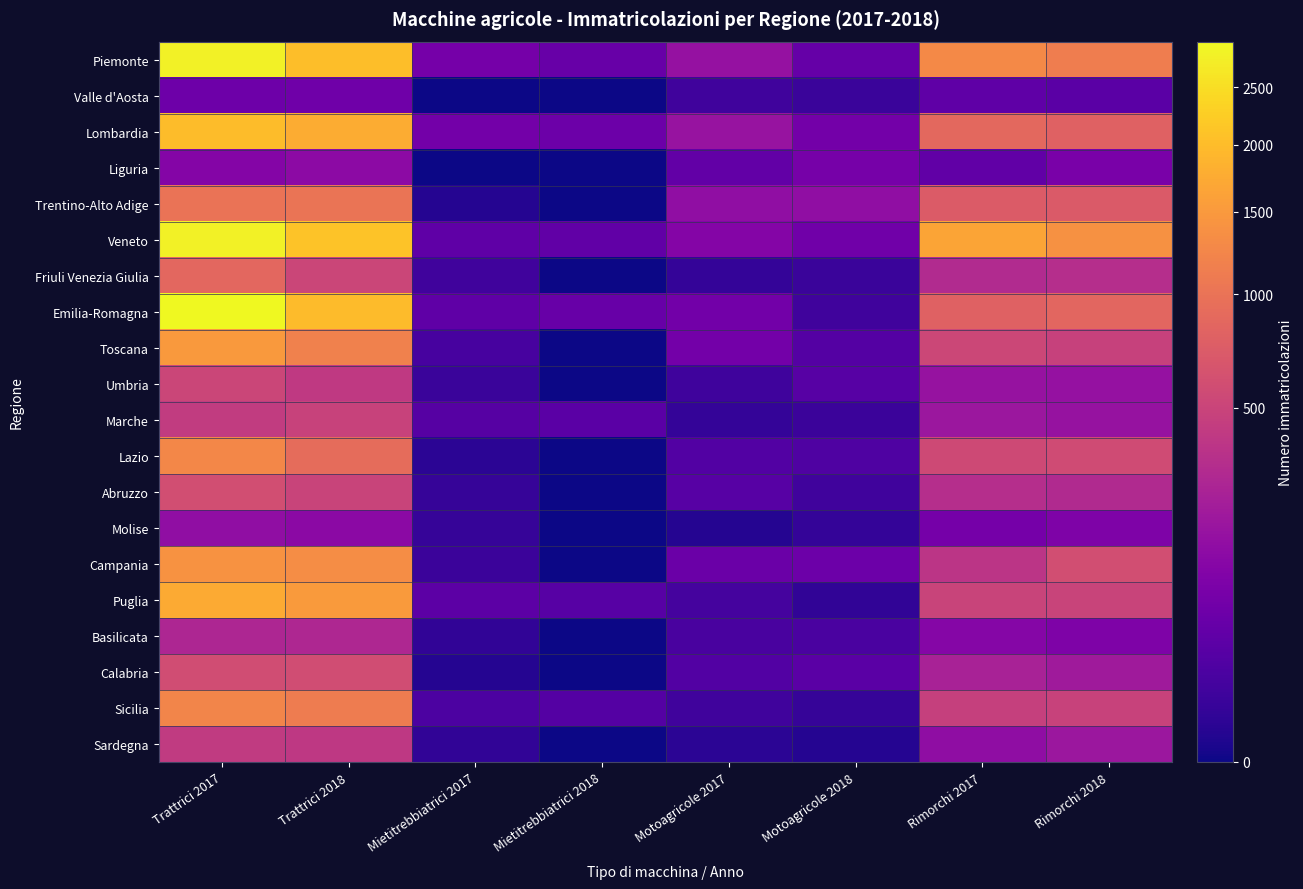

Reading left to right, what are all the values shown in this chart?

Piemonte: Trattrici 2017=2822	Trattrici 2018=2022	Mietitrebbiatrici 2017=72	Mietitrebbiatrici 2018=48	Motoagricole 2017=163	Motoagricole 2018=46	Rimorchi 2017=1285	Rimorchi 2018=1123
Valle d'Aosta: Trattrici 2017=60	Trattrici 2018=63	Mietitrebbiatrici 2017=0	Mietitrebbiatrici 2018=0	Motoagricole 2017=9	Motoagricole 2018=6	Rimorchi 2017=37	Rimorchi 2018=31
Lombardia: Trattrici 2017=2002	Trattrici 2018=1761	Mietitrebbiatrici 2017=71	Mietitrebbiatrici 2018=57	Motoagricole 2017=172	Motoagricole 2018=69	Rimorchi 2017=881	Rimorchi 2018=798
Liguria: Trattrici 2017=109	Trattrici 2018=135	Mietitrebbiatrici 2017=0	Mietitrebbiatrici 2018=0	Motoagricole 2017=41	Motoagricole 2018=78	Rimorchi 2017=40	Rimorchi 2018=82
Trentino-Alto Adige: Trattrici 2017=1010	Trattrici 2018=1024	Mietitrebbiatrici 2017=1	Mietitrebbiatrici 2018=0	Motoagricole 2017=149	Motoagricole 2018=150	Rimorchi 2017=727	Rimorchi 2018=721
Veneto: Trattrici 2017=2812	Trattrici 2018=2102	Mietitrebbiatrici 2017=38	Mietitrebbiatrici 2018=40	Motoagricole 2017=110	Motoagricole 2018=65	Rimorchi 2017=1650	Rimorchi 2018=1388
Friuli Venezia Giulia: Trattrici 2017=863	Trattrici 2018=511	Mietitrebbiatrici 2017=9	Mietitrebbiatrici 2018=0	Motoagricole 2017=4	Motoagricole 2018=6	Rimorchi 2017=304	Rimorchi 2018=330
Emilia-Romagna: Trattrici 2017=2945	Trattrici 2018=1984	Mietitrebbiatrici 2017=37	Mietitrebbiatrici 2018=48	Motoagricole 2017=67	Motoagricole 2018=9	Rimorchi 2017=790	Rimorchi 2018=848
Toscana: Trattrici 2017=1496	Trattrici 2018=1175	Mietitrebbiatrici 2017=13	Mietitrebbiatrici 2018=0	Motoagricole 2017=70	Motoagricole 2018=24	Rimorchi 2017=522	Rimorchi 2018=477
Umbria: Trattrici 2017=512	Trattrici 2018=412	Mietitrebbiatrici 2017=6	Mietitrebbiatrici 2018=0	Motoagricole 2017=8	Motoagricole 2018=27	Rimorchi 2017=166	Rimorchi 2018=165
Marche: Trattrici 2017=433	Trattrici 2018=488	Mietitrebbiatrici 2017=26	Mietitrebbiatrici 2018=31	Motoagricole 2017=4	Motoagricole 2018=7	Rimorchi 2017=191	Rimorchi 2018=171
Lazio: Trattrici 2017=1257	Trattrici 2018=921	Mietitrebbiatrici 2017=2	Mietitrebbiatrici 2018=0	Motoagricole 2017=22	Motoagricole 2018=20	Rimorchi 2017=545	Rimorchi 2018=569
Abruzzo: Trattrici 2017=588	Trattrici 2018=492	Mietitrebbiatrici 2017=5	Mietitrebbiatrici 2018=0	Motoagricole 2017=28	Motoagricole 2018=9	Rimorchi 2017=325	Rimorchi 2018=298
Molise: Trattrici 2017=148	Trattrici 2018=128	Mietitrebbiatrici 2017=5	Mietitrebbiatrici 2018=0	Motoagricole 2017=1	Motoagricole 2018=4	Rimorchi 2017=72	Rimorchi 2018=93
Campania: Trattrici 2017=1402	Trattrici 2018=1329	Mietitrebbiatrici 2017=7	Mietitrebbiatrici 2018=0	Motoagricole 2017=54	Motoagricole 2018=55	Rimorchi 2017=373	Rimorchi 2018=588
Puglia: Trattrici 2017=1743	Trattrici 2018=1525	Mietitrebbiatrici 2017=34	Mietitrebbiatrici 2018=27	Motoagricole 2017=12	Motoagricole 2018=3	Rimorchi 2017=493	Rimorchi 2018=493
Basilicata: Trattrici 2017=279	Trattrici 2018=284	Mietitrebbiatrici 2017=3	Mietitrebbiatrici 2018=0	Motoagricole 2017=15	Motoagricole 2018=16	Rimorchi 2017=115	Rimorchi 2018=95
Calabria: Trattrici 2017=579	Trattrici 2018=575	Mietitrebbiatrici 2017=1	Mietitrebbiatrici 2018=0	Motoagricole 2017=23	Motoagricole 2018=32	Rimorchi 2017=250	Rimorchi 2018=207
Sicilia: Trattrici 2017=1227	Trattrici 2018=1113	Mietitrebbiatrici 2017=17	Mietitrebbiatrici 2018=24	Motoagricole 2017=9	Motoagricole 2018=5	Rimorchi 2017=467	Rimorchi 2018=481
Sardegna: Trattrici 2017=418	Trattrici 2018=399	Mietitrebbiatrici 2017=3	Mietitrebbiatrici 2018=0	Motoagricole 2017=2	Motoagricole 2018=1	Rimorchi 2017=144	Rimorchi 2018=191